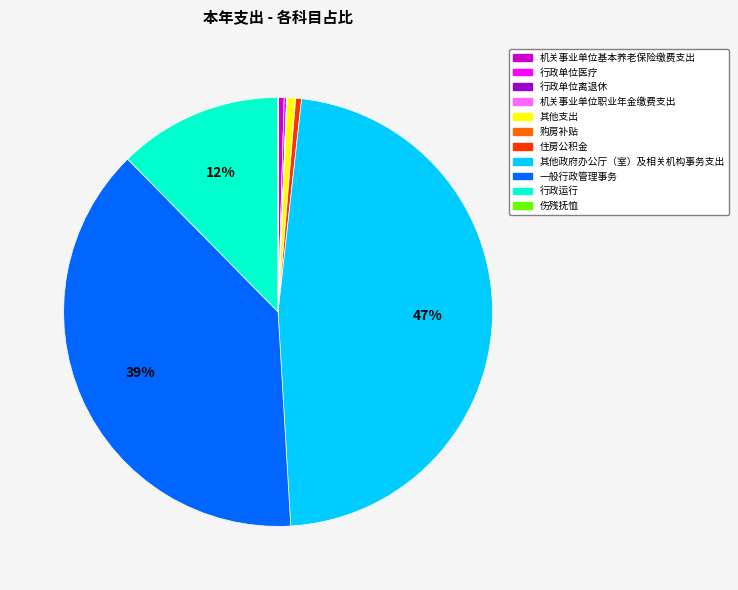

Does 其他政府办公厅（室）及相关机构事务支出 account for over 50% of the chart?

No